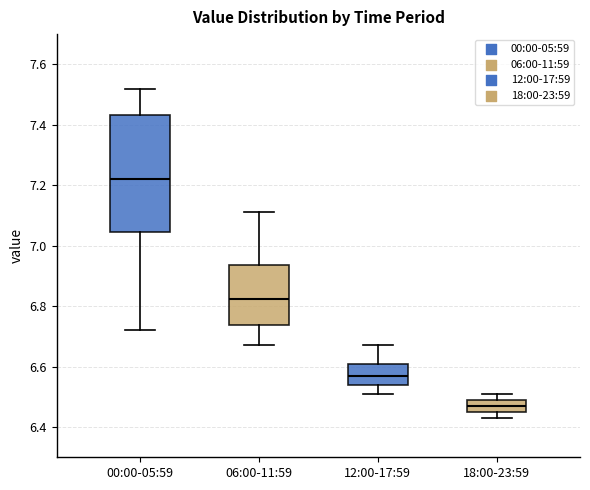

Reading left to right, read every box against the y-axis: the position of its median line, the range the box covers, and the ends of its whiskers. The values are not printed on the chart, so give them approximately, as read against the axis.

00:00-05:59: median 7.22, box 7.04 to 7.44, whiskers 6.72 to 7.52
06:00-11:59: median 6.82, box 6.74 to 6.94, whiskers 6.68 to 7.12
12:00-17:59: median 6.58, box 6.54 to 6.62, whiskers 6.52 to 6.68
18:00-23:59: median 6.48, box 6.46 to 6.50, whiskers 6.44 to 6.52